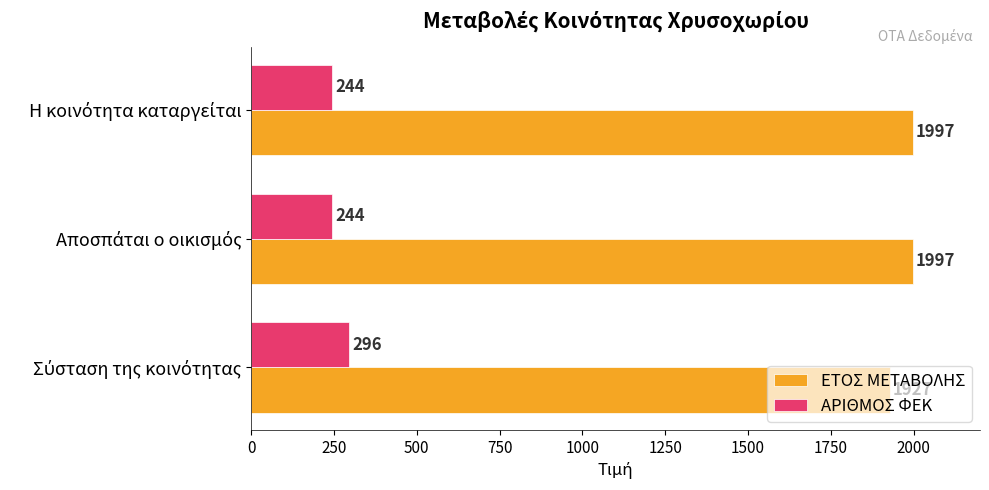

List the series in order of their overall mean, lowest first.

ΑΡΙΘΜΟΣ ΦΕΚ, ΕΤΟΣ ΜΕΤΑΒΟΛΗΣ